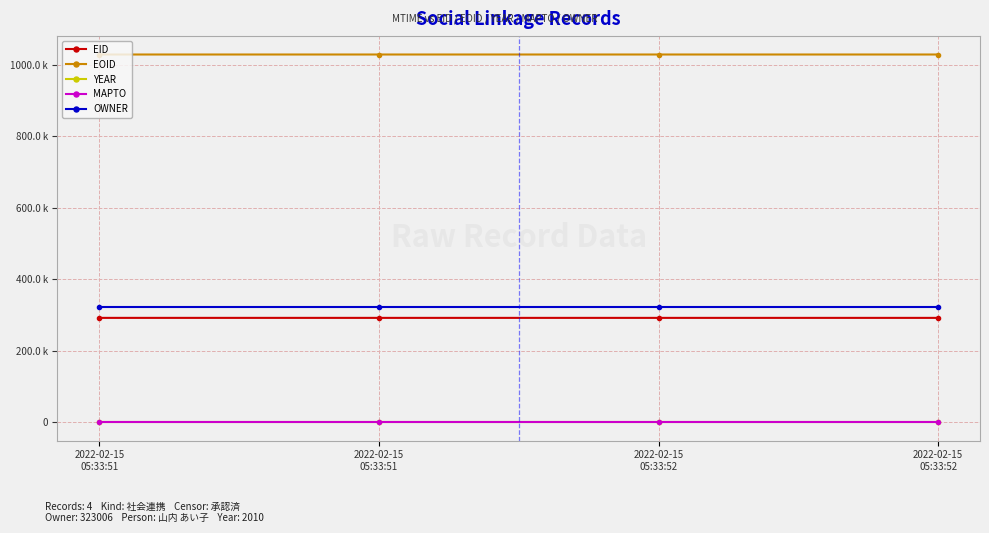

What is the difference between the highest and lowest values at 2022-02-15
05:33:52?

1029090